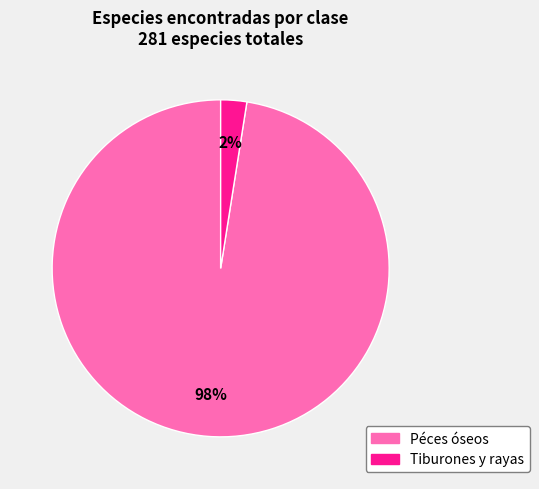

Rank the categories by value from highest to lowest.

Péces óseos, Tiburones y rayas